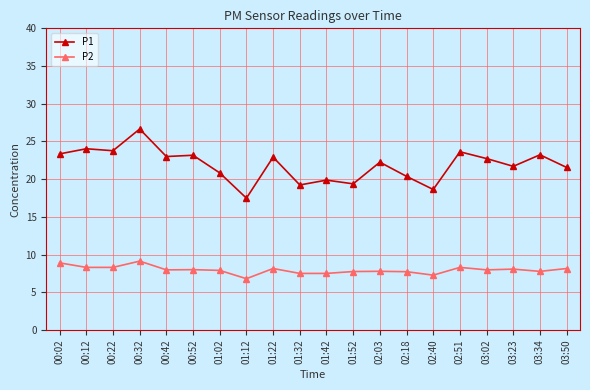

At which category does the chart reach its peak across all series?

00:32